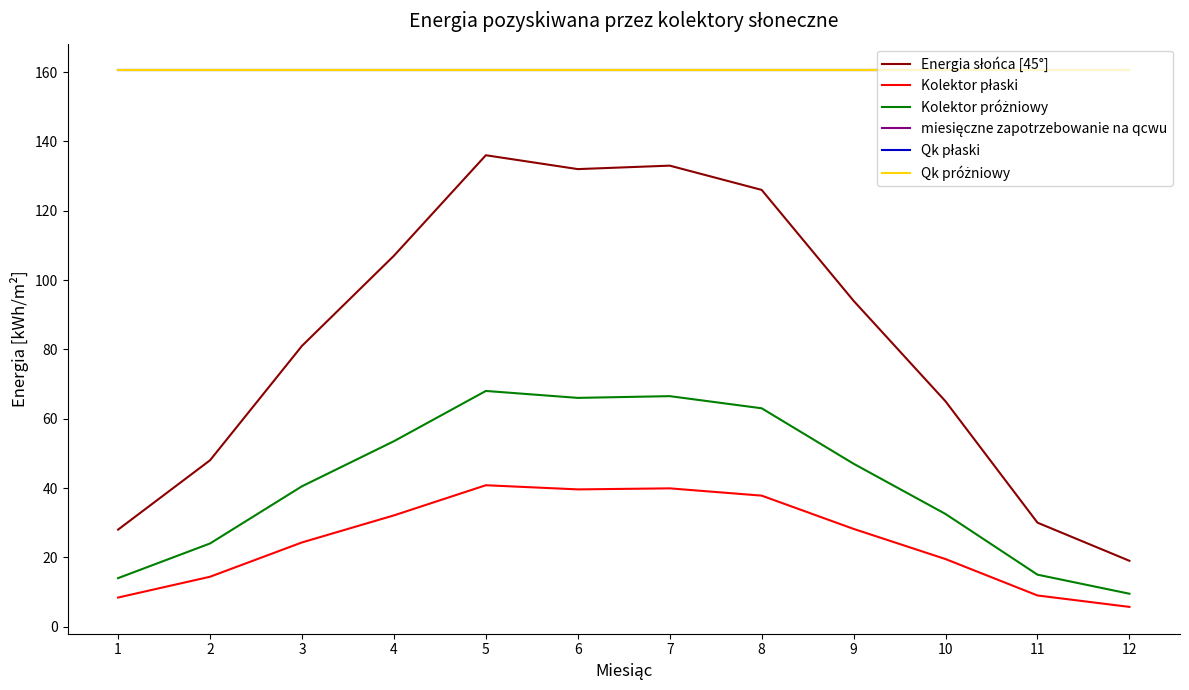

Is this an area chart (filled region under the line)?

No